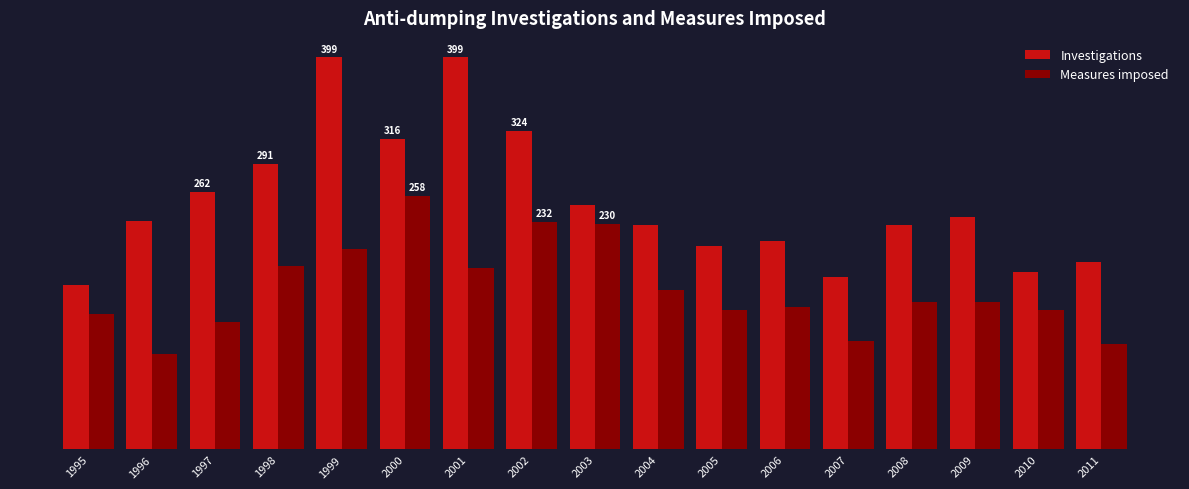

Are the bars horizontal?

No